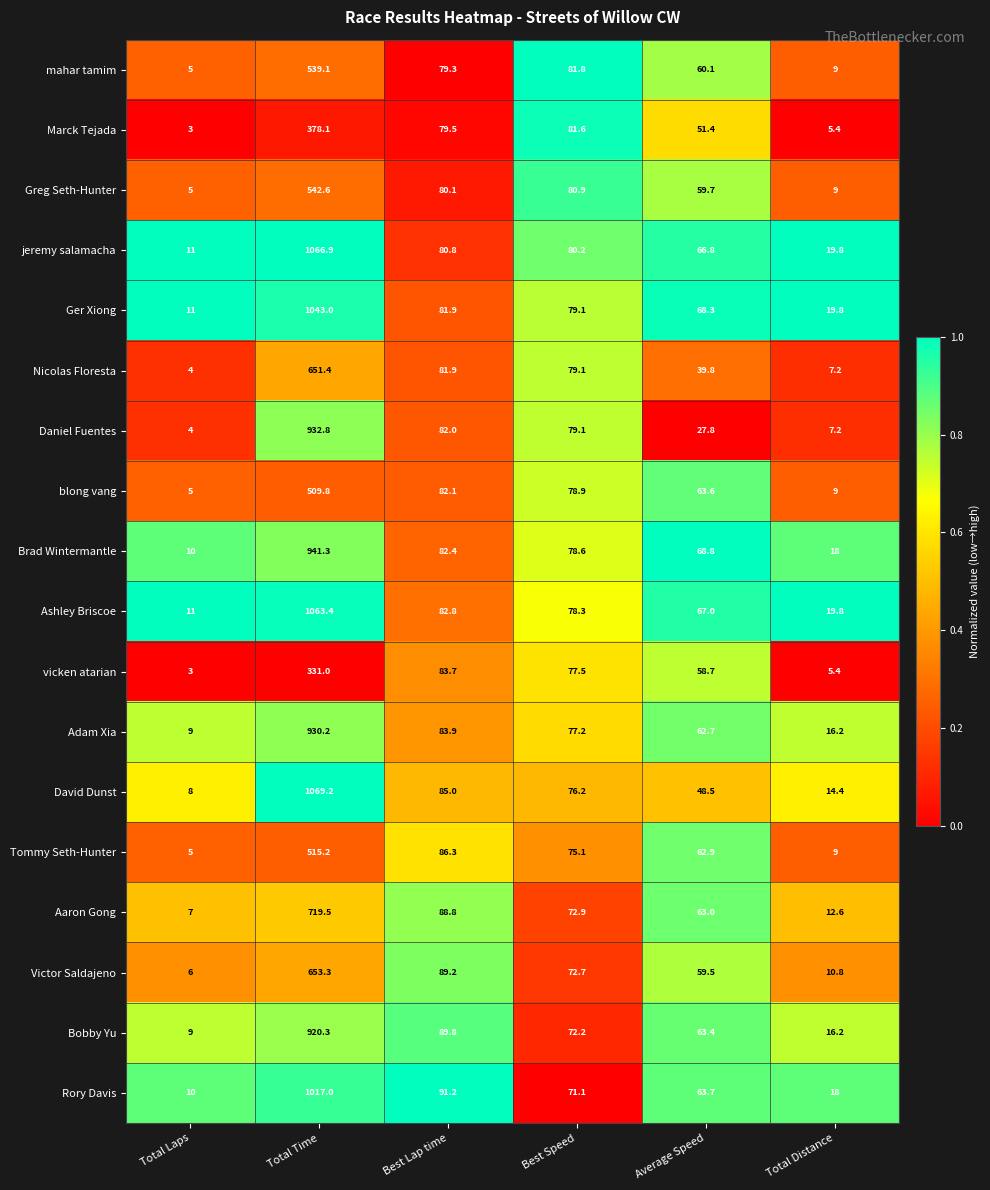

List the series in order of their peak value, highest first.

David Dunst, jeremy salamacha, Ashley Briscoe, Ger Xiong, Rory Davis, Brad Wintermantle, Daniel Fuentes, Adam Xia, Bobby Yu, Aaron Gong, Victor Saldajeno, Nicolas Floresta, Greg Seth-Hunter, mahar tamim, Tommy Seth-Hunter, blong vang, Marck Tejada, vicken atarian